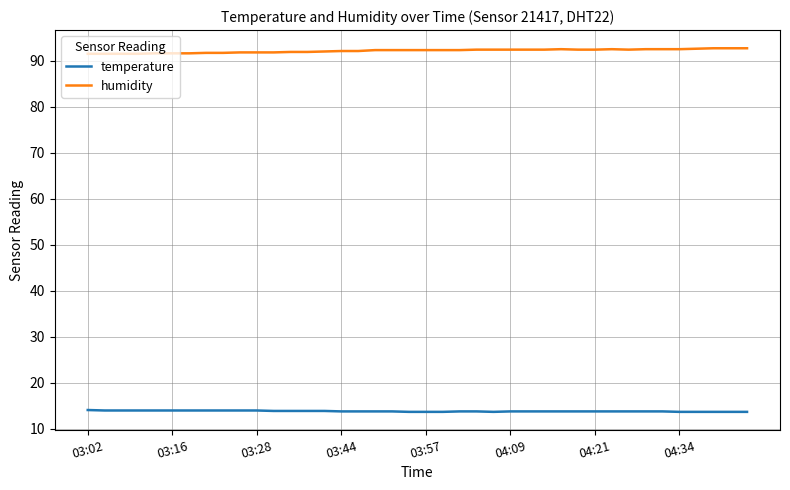

What is the highest value of the temperature series?

14.1